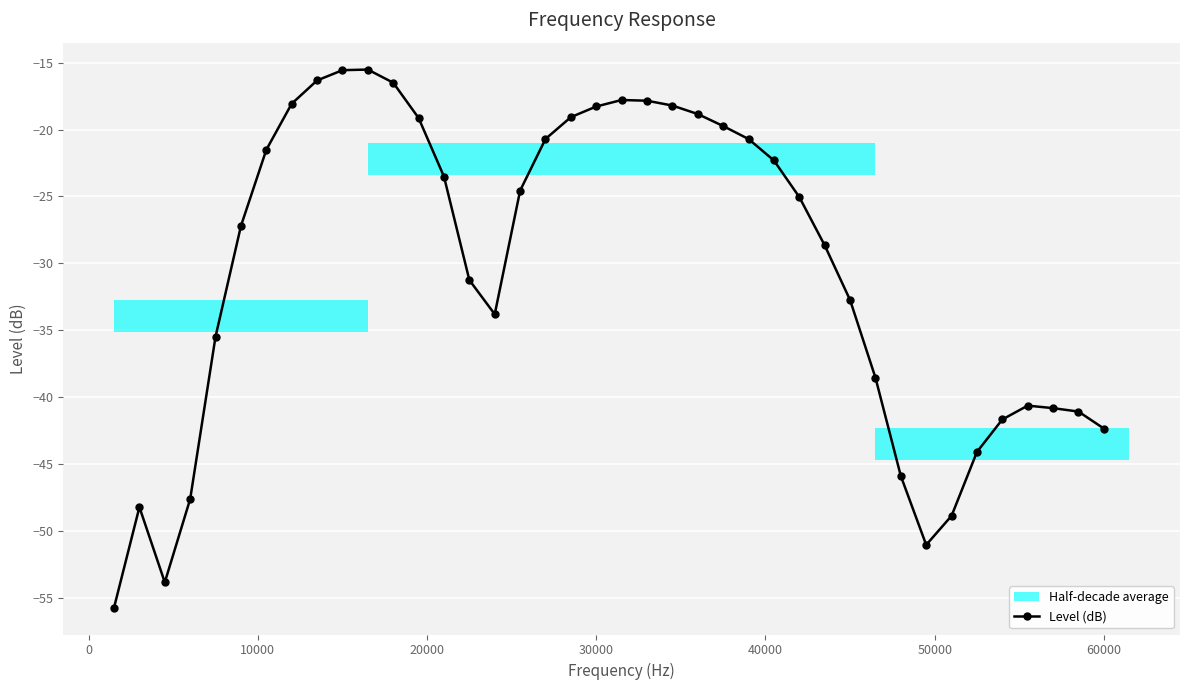

What is the maximum value for Level (dB)?

-15.5